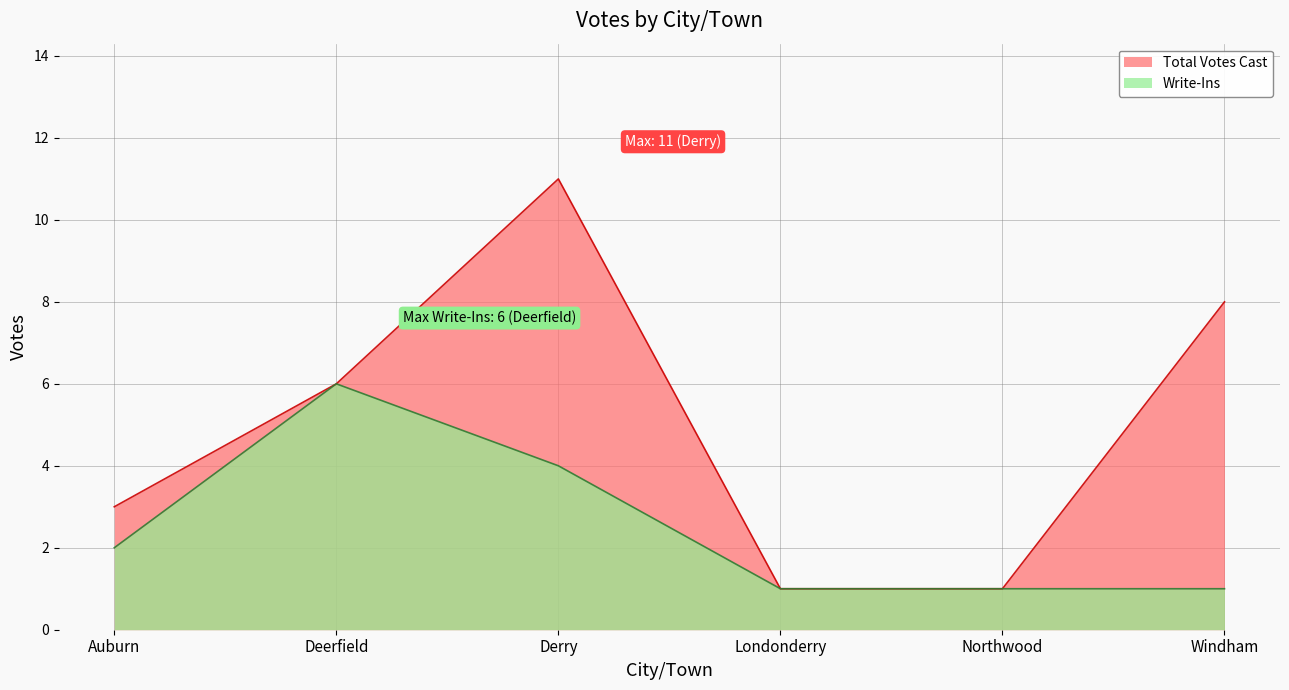

Between Londonderry and Deerfield, which is larger?

Deerfield